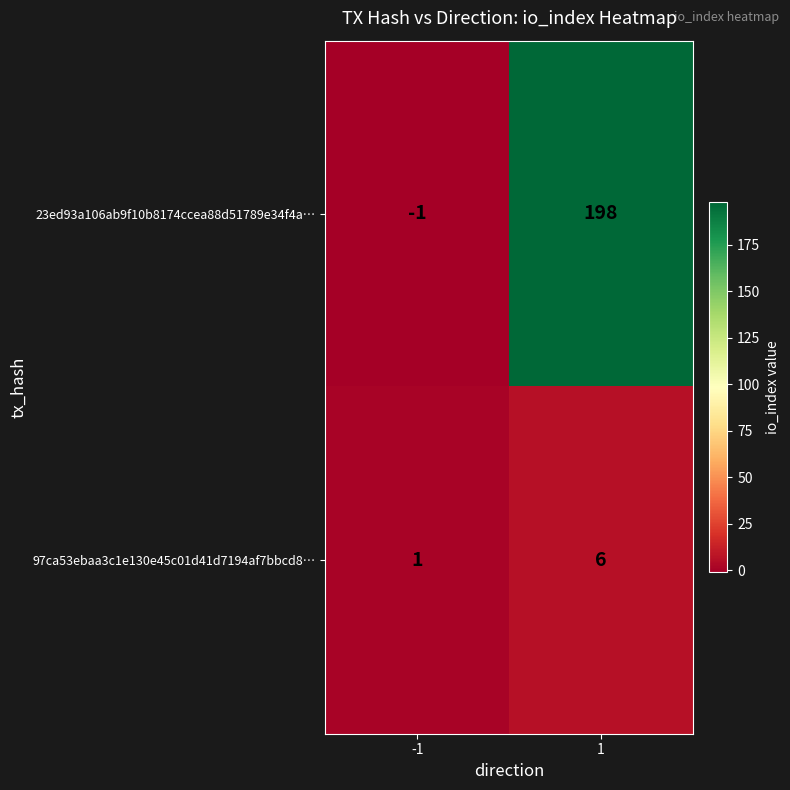

Rank the series by their maximum value, from highest to lowest.

23ed93a106ab9f10b8174ccea88d51789e34f4a…, 97ca53ebaa3c1e130e45c01d41d7194af7bbcd8…